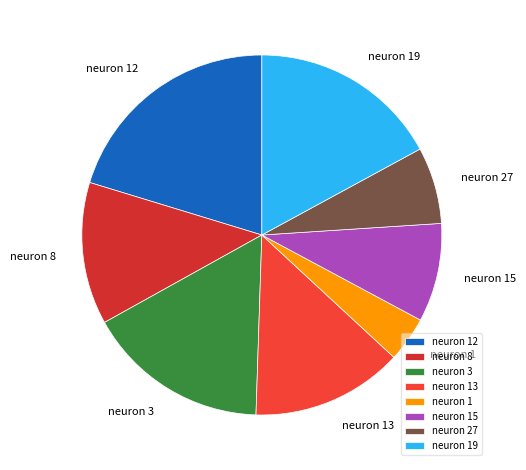

Between neuron 1 and neuron 12, which is larger?

neuron 12